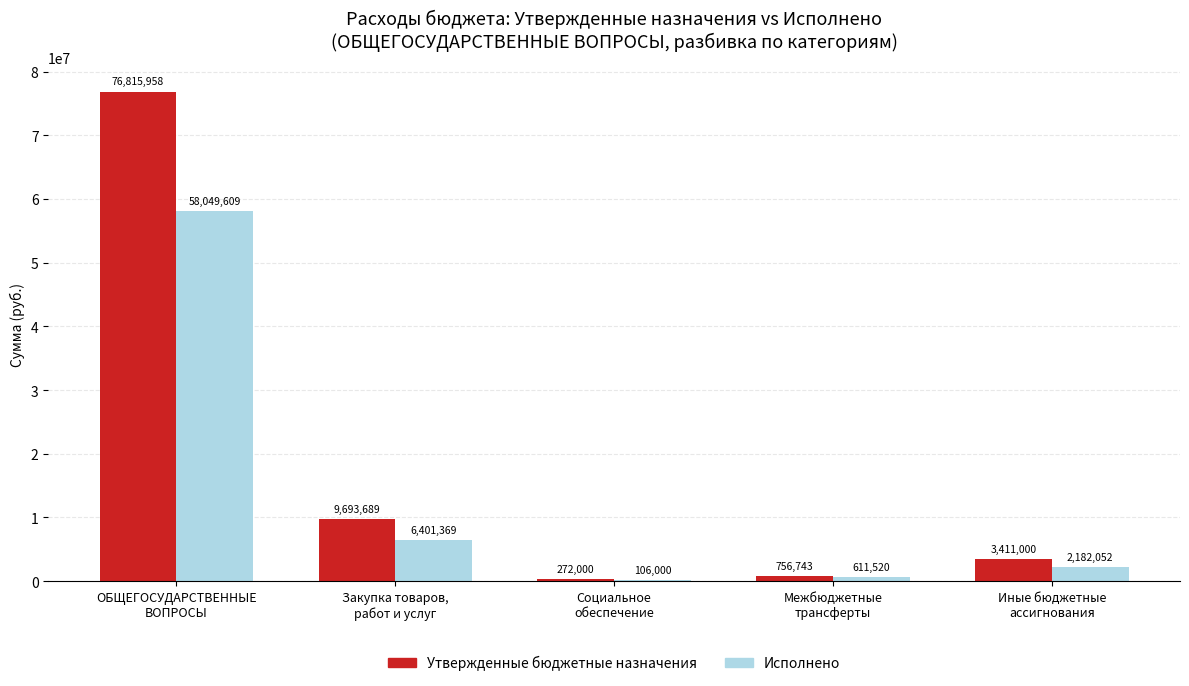

Which series has the largest total across all categories?

Утвержденные бюджетные назначения